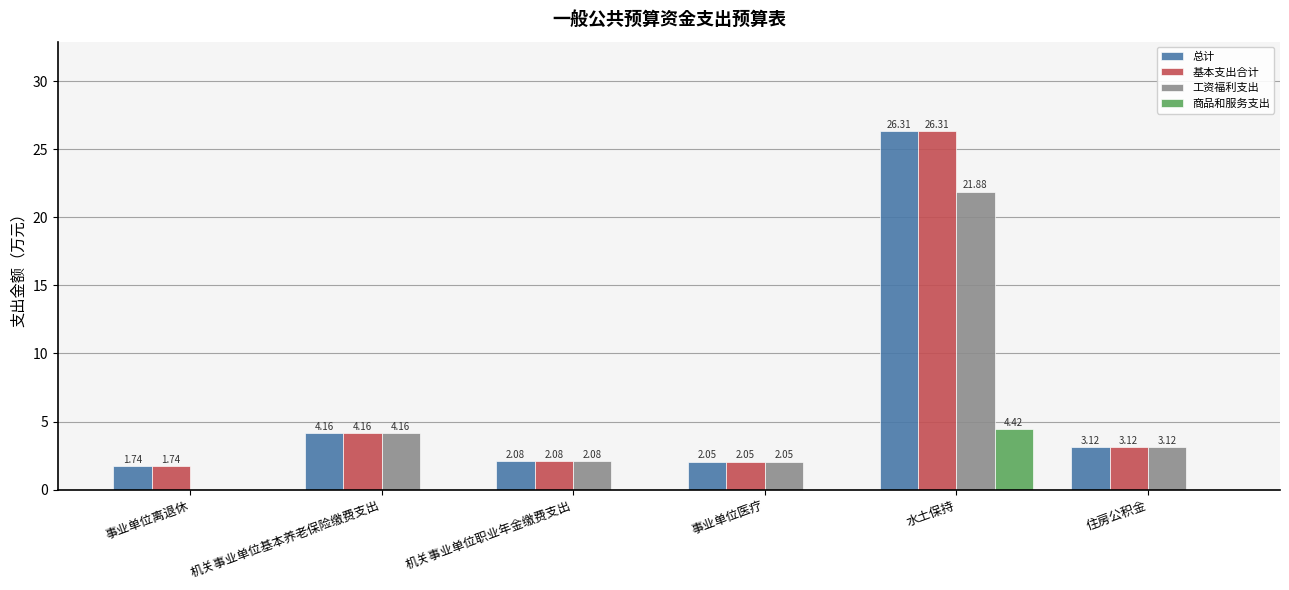

What is the sum of all 总计 values?

39.5